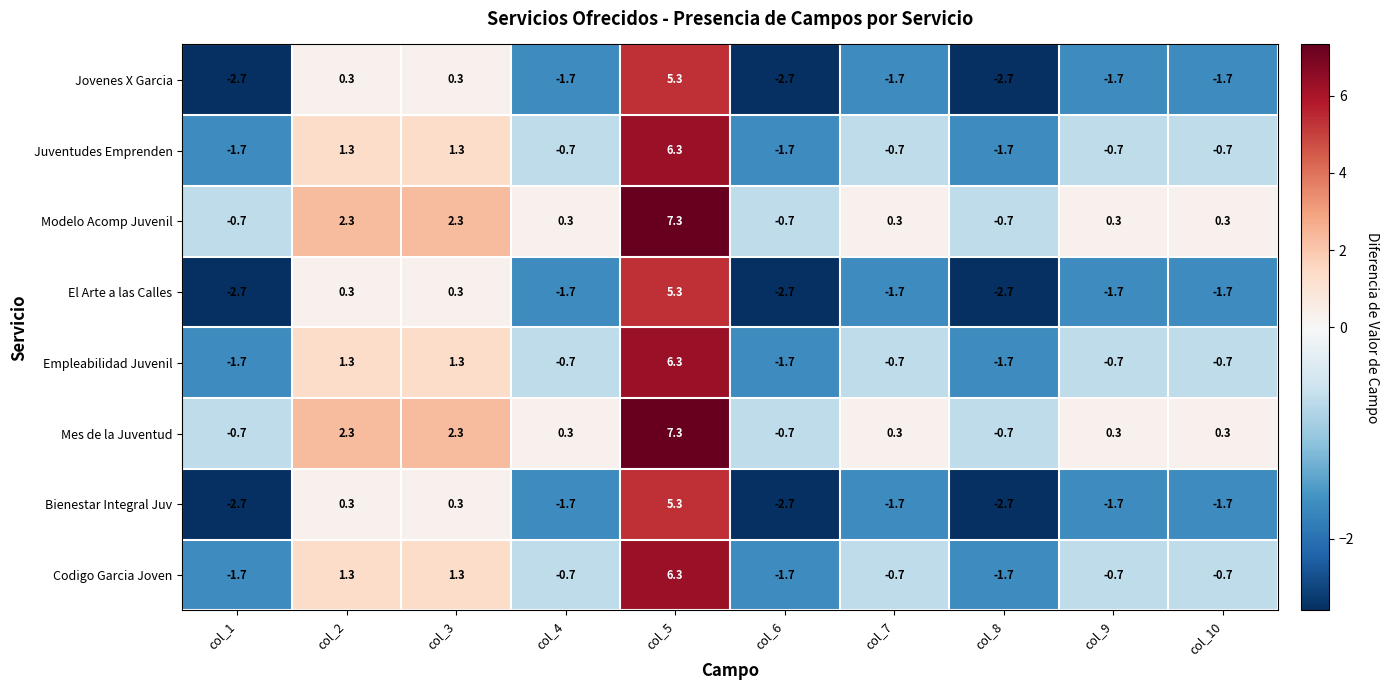

What is the sum of the Bienestar Integral Juv values at col_4 and col_7?

-3.4